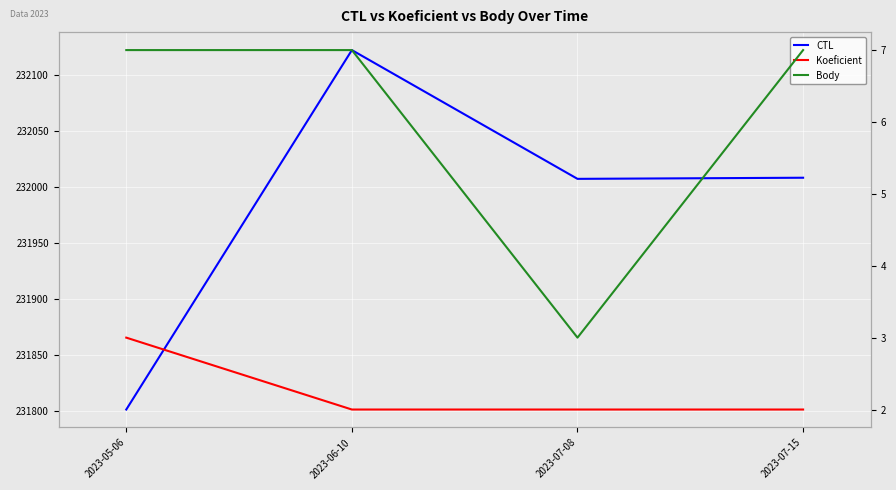

Between 2023-05-06 and 2023-07-08, which series saw the biggest shift?

CTL